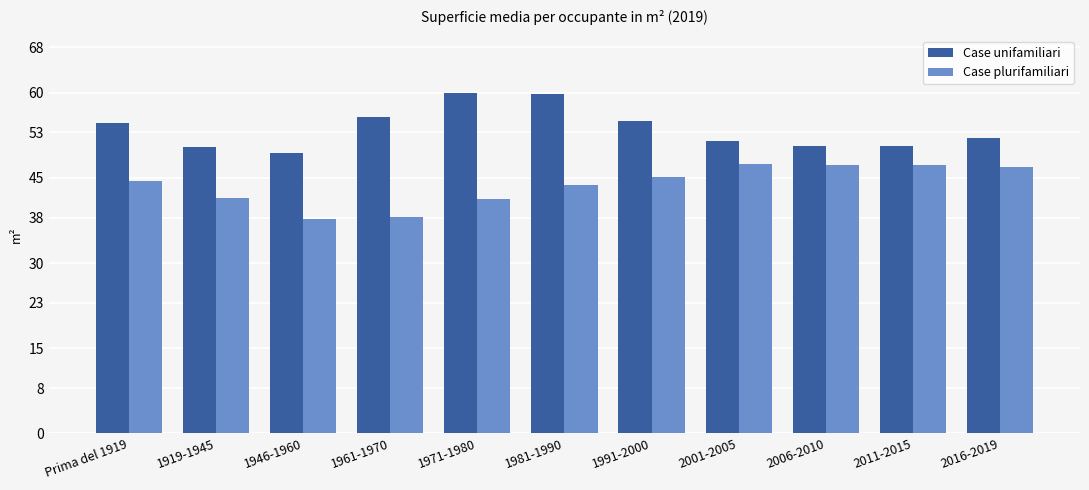

How many groups of bars are there?

11